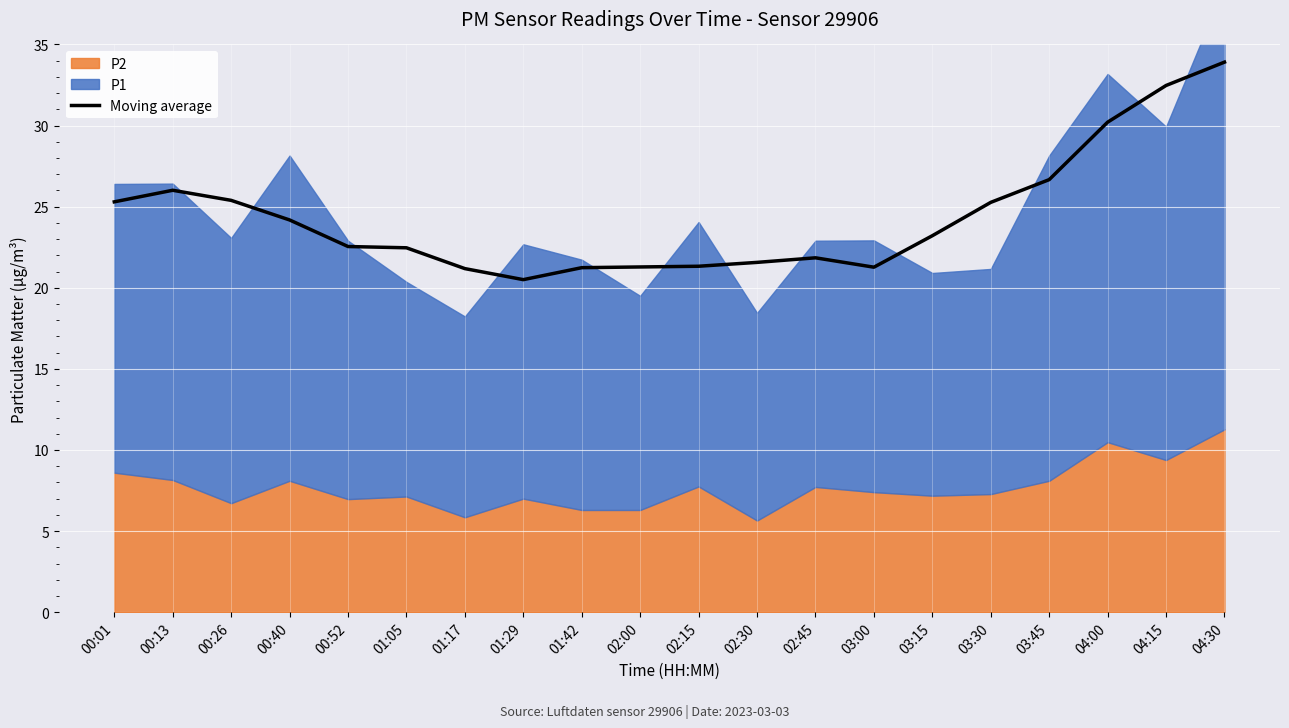

What position from the right is 00:13?

19